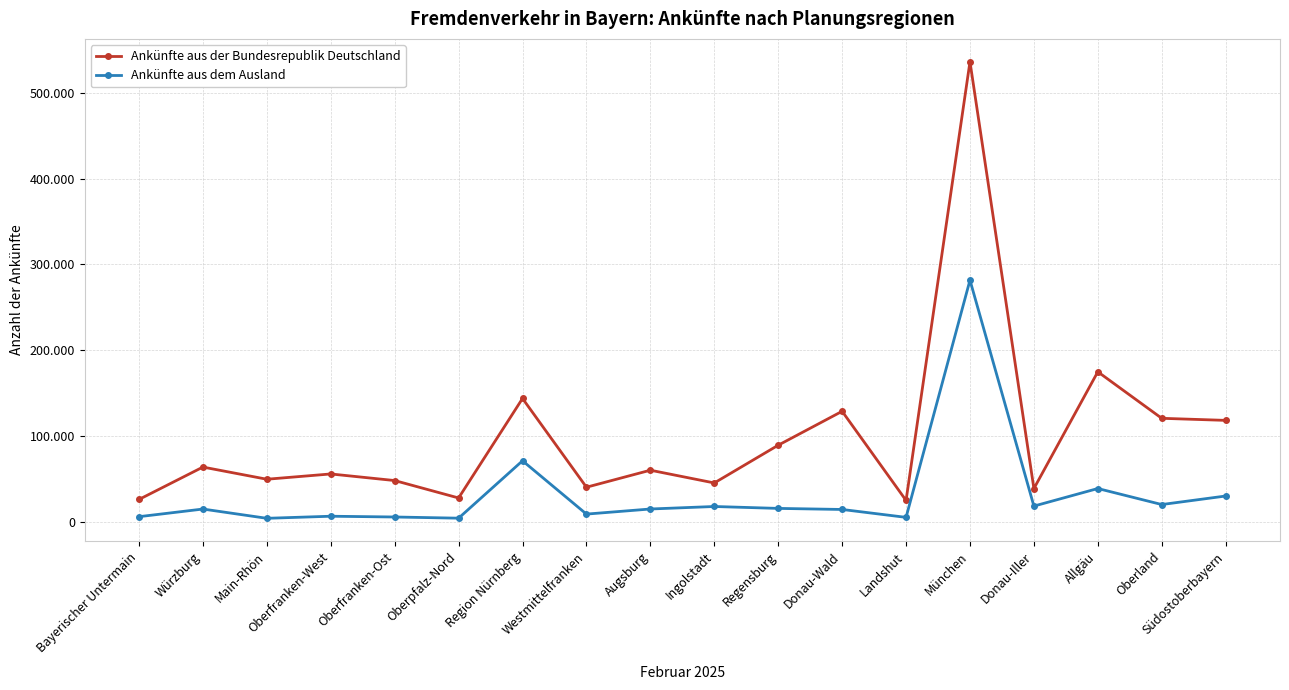

True or false: Ankünfte aus dem Ausland and Ankünfte aus der Bundesrepublik Deutschland intersect in this chart.

False